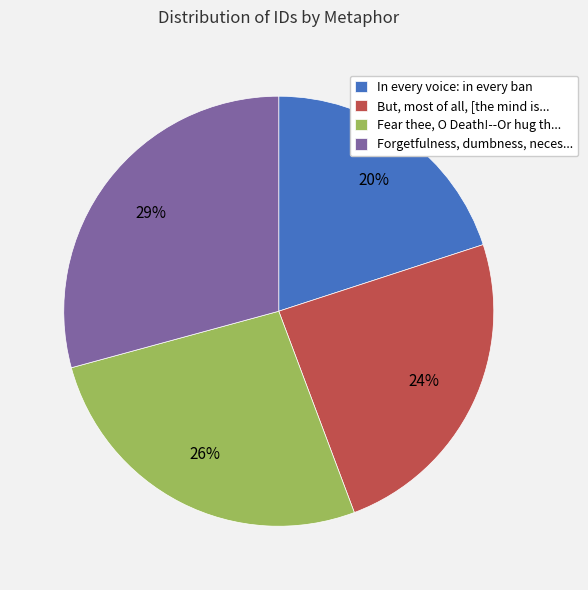

Is there any slice that represents more than half of the pie?

No